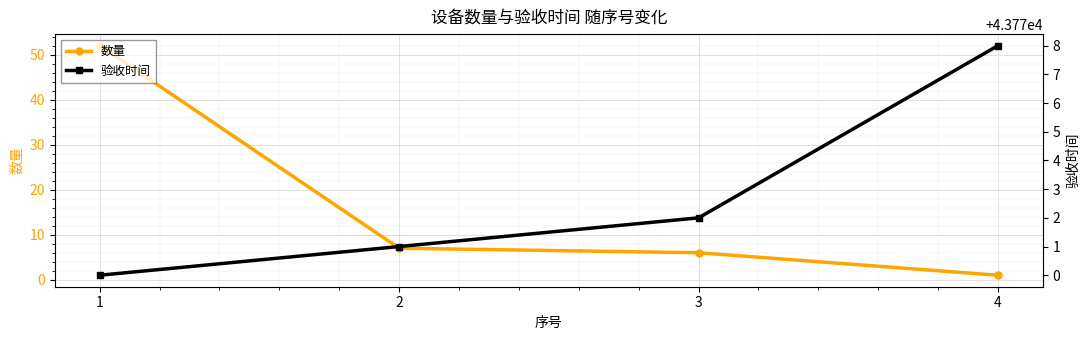

True or false: 验收时间 and 数量 cross at least once.

False